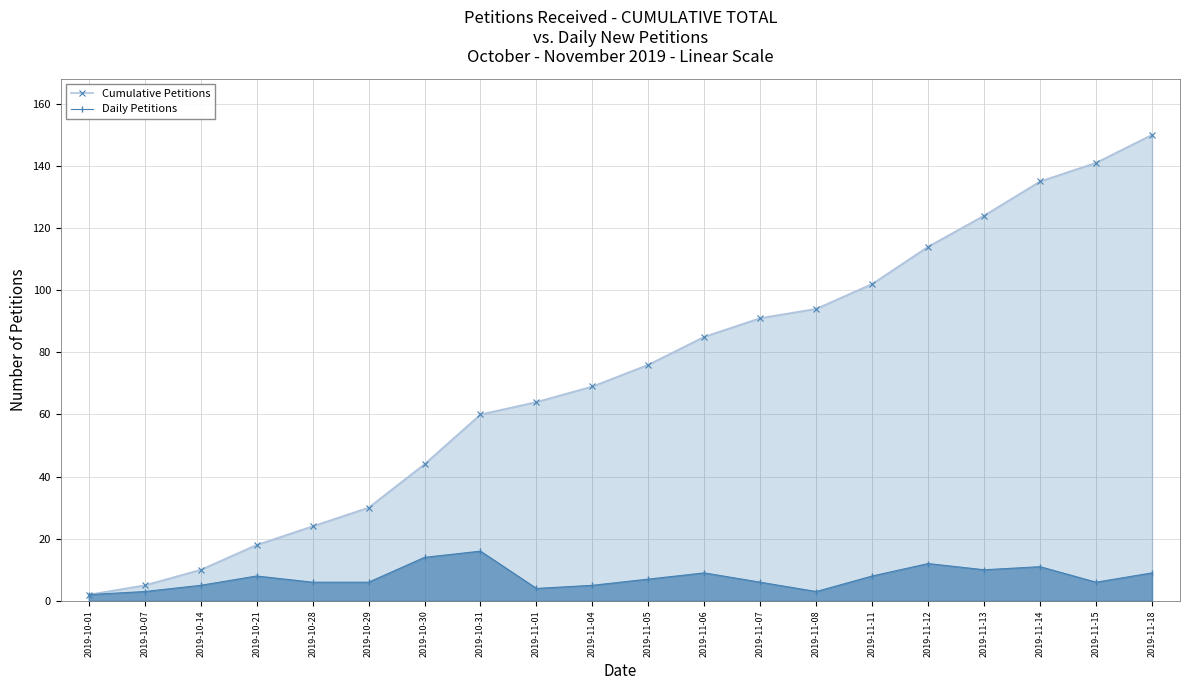

Where does the Daily Petitions series first go above 7?

2019-10-21